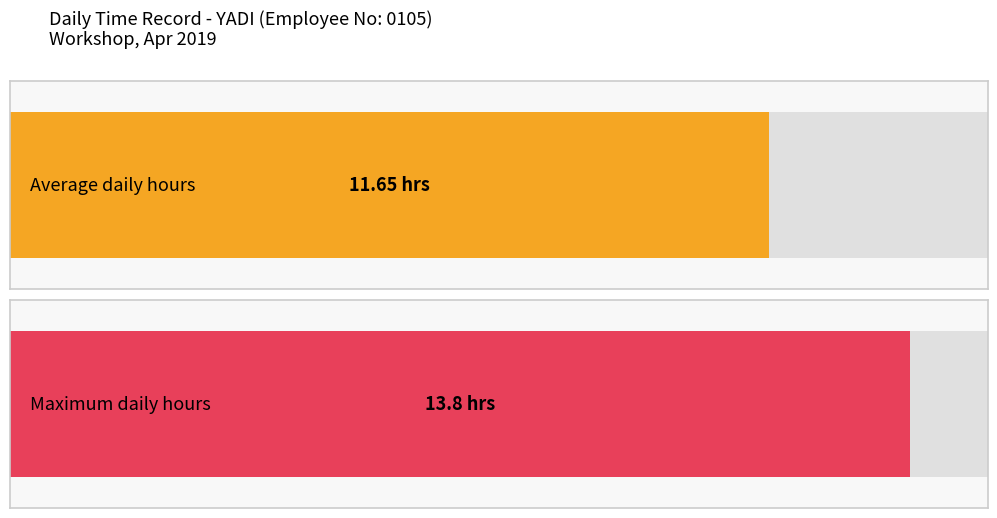

The value at 6-Sat is 3.0. True or false?

False